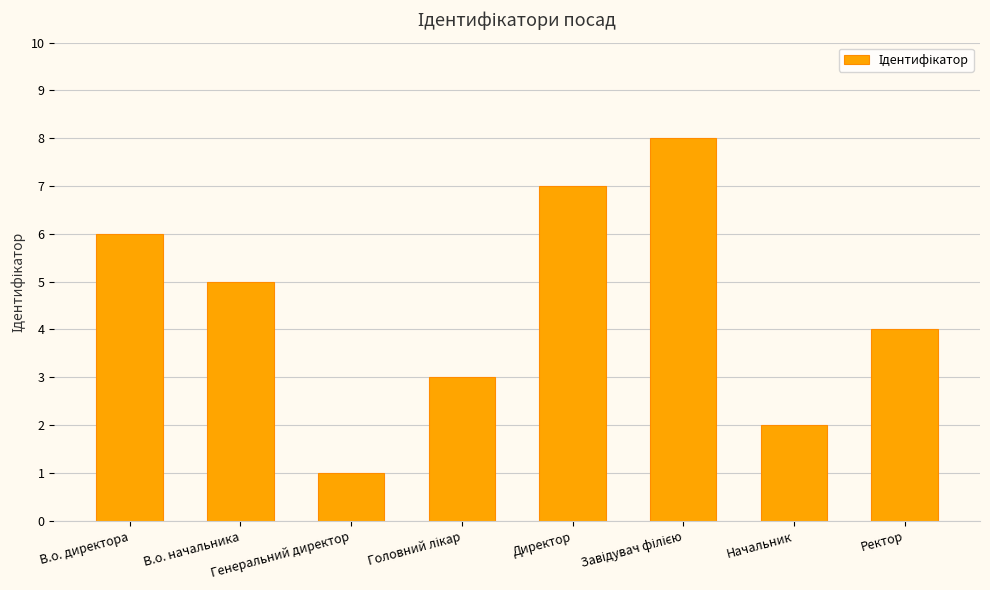

What is the difference between the maximum and minimum values?

7